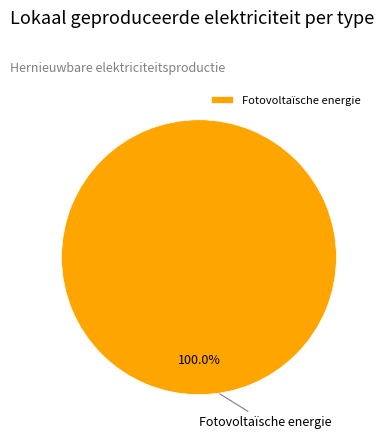

How many slices are in this pie chart?

1